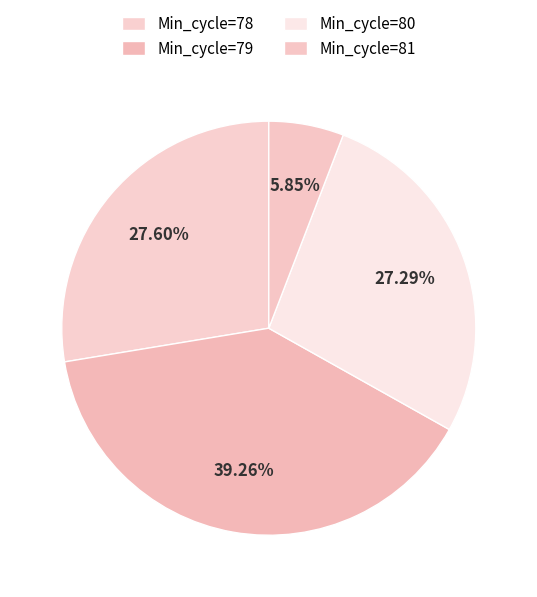

Which slice is the smallest?

Min_cycle=81